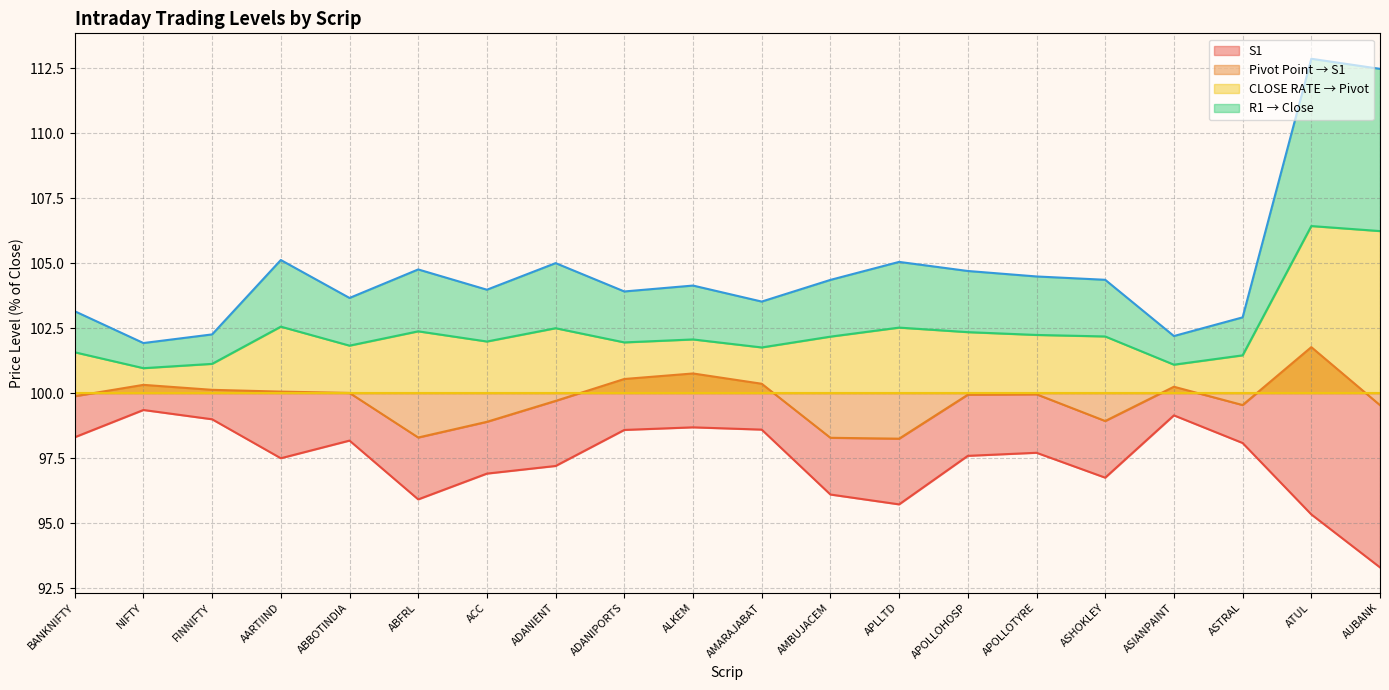

Where is the first local maximum?

AARTIIND